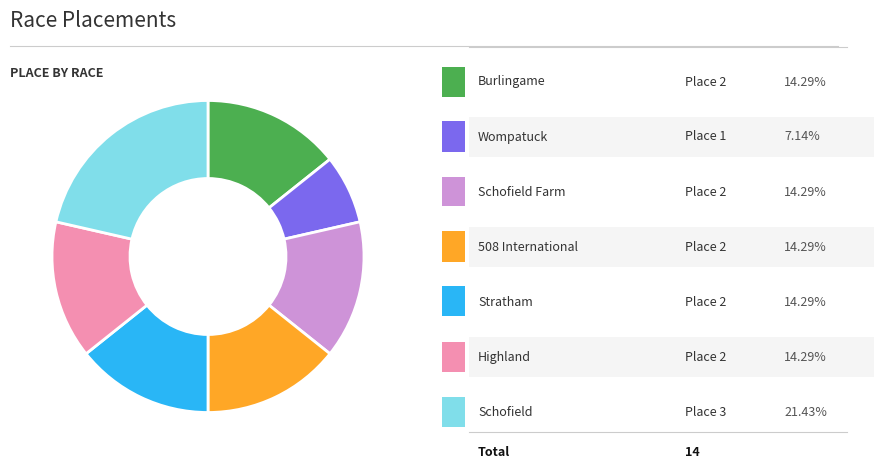

Is there a majority slice in this chart?

No